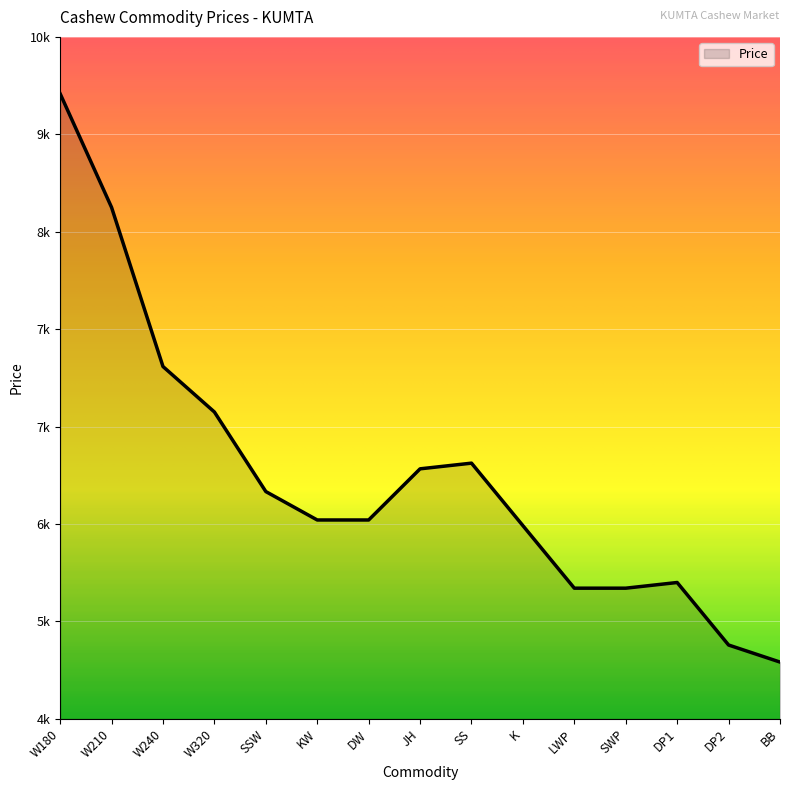

Does the chart have visible grid lines?

Yes